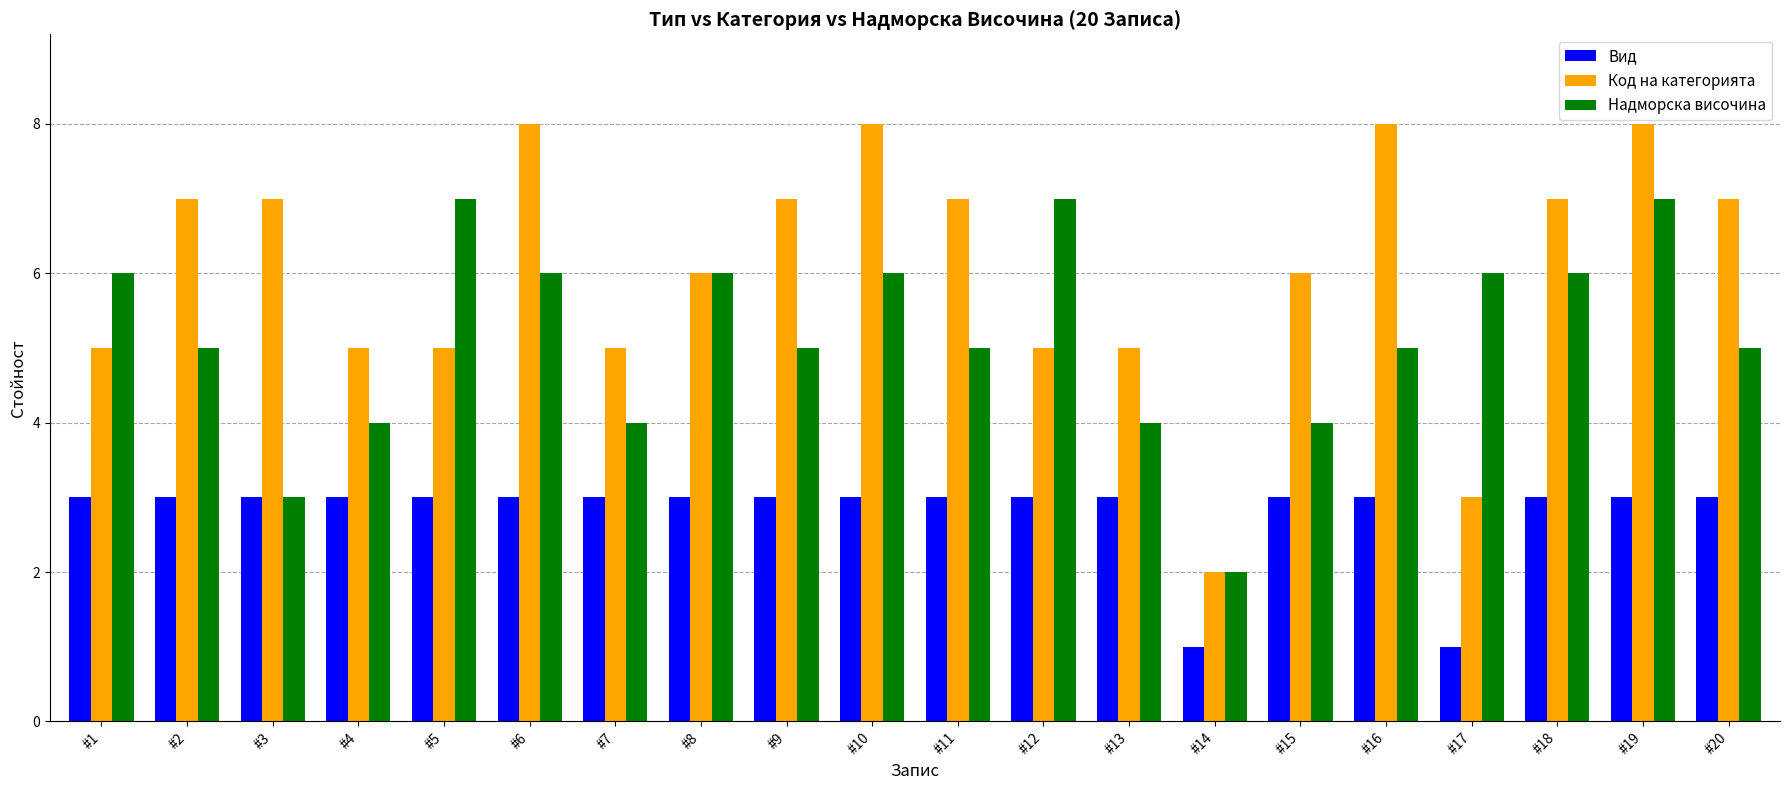

Is it true that Вид equals 3 at #9?

True